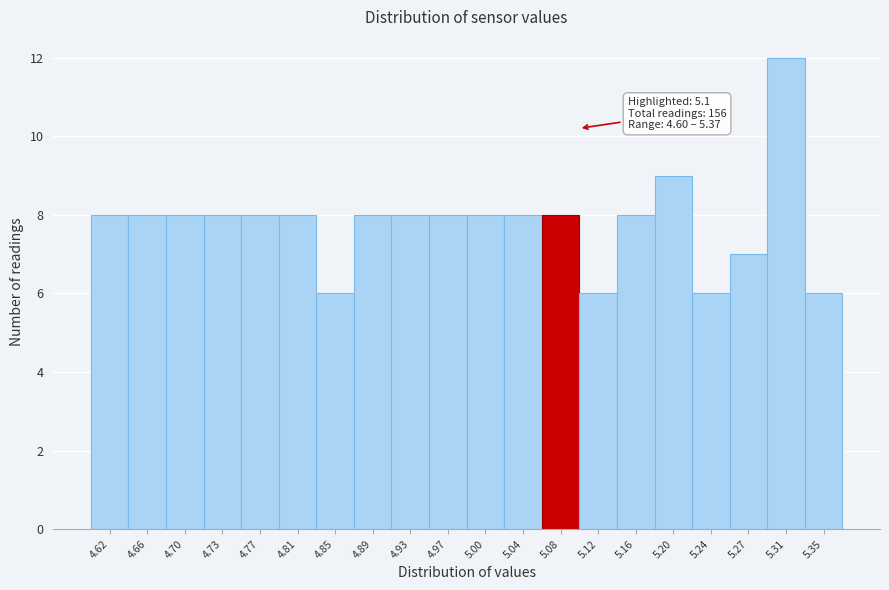

Over which range of the x-axis is the bar tallest?

5.295 to 5.330